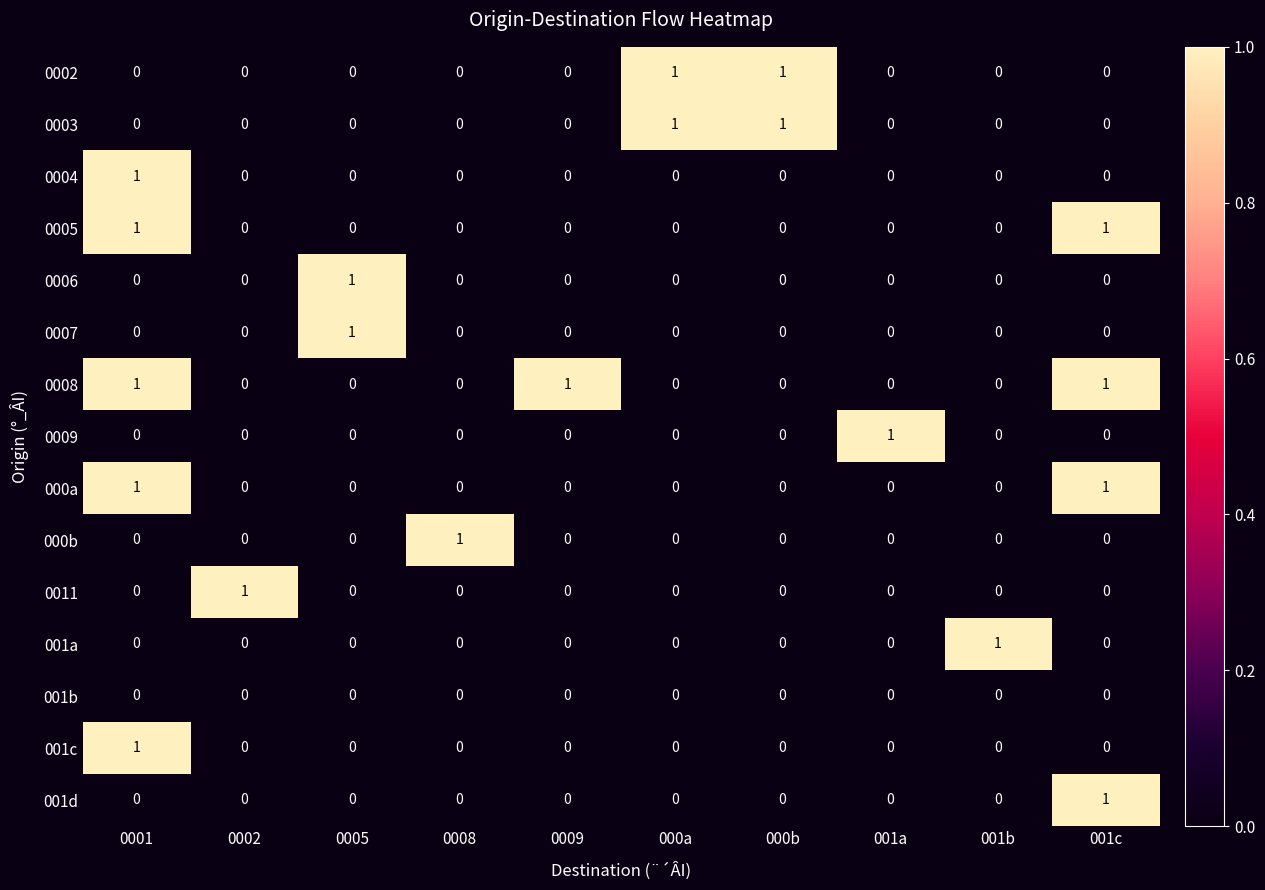

How many data points does each series have?

10